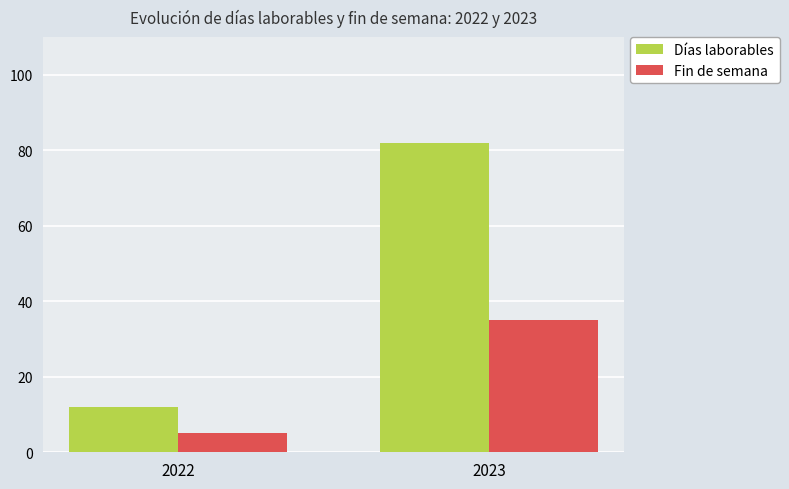

At which category does the chart reach its peak across all series?

2023